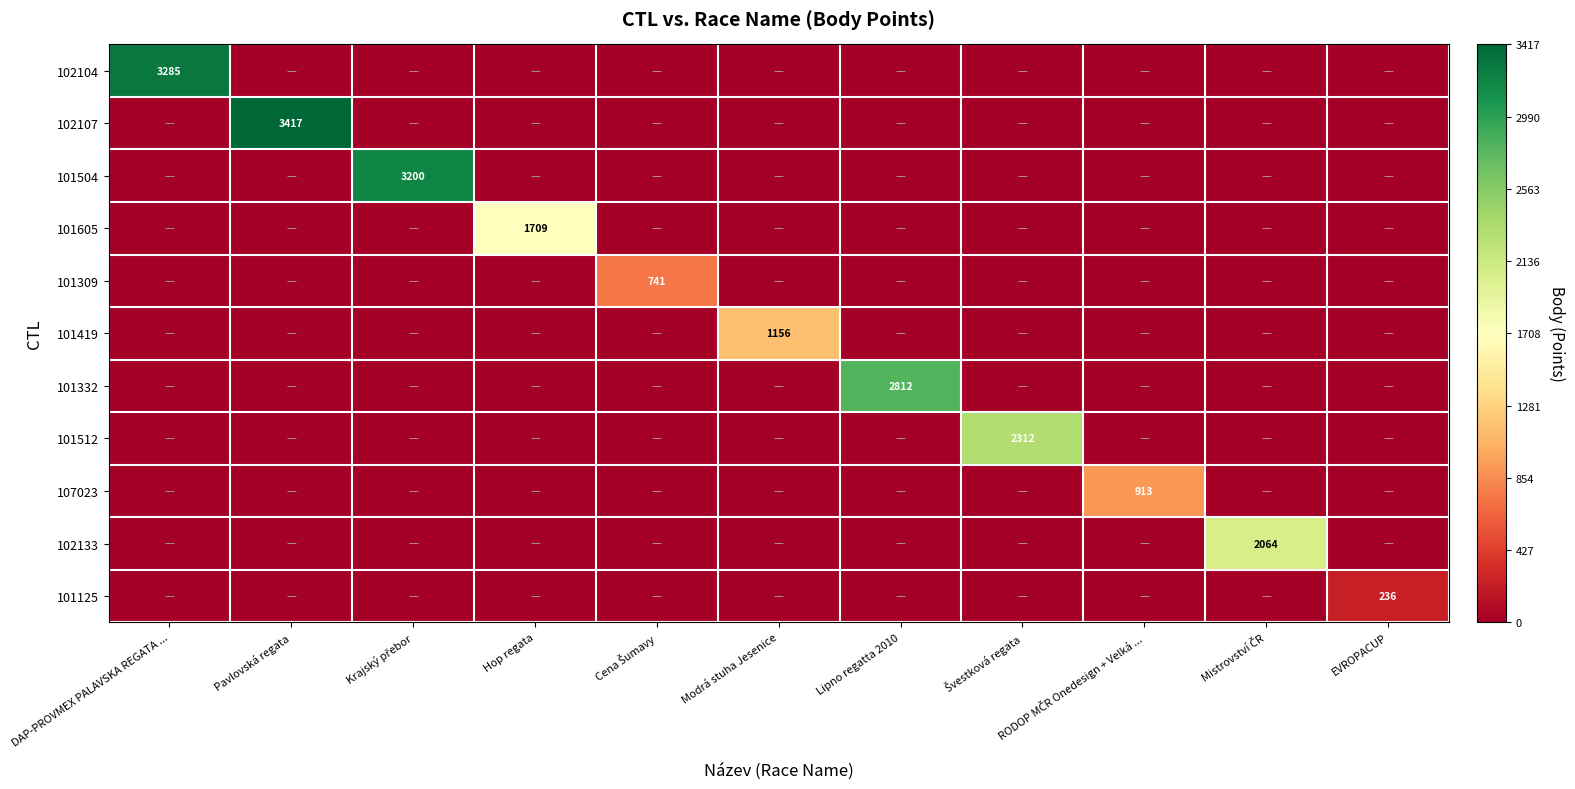

How many 101332 values are between -1 and 0?

10